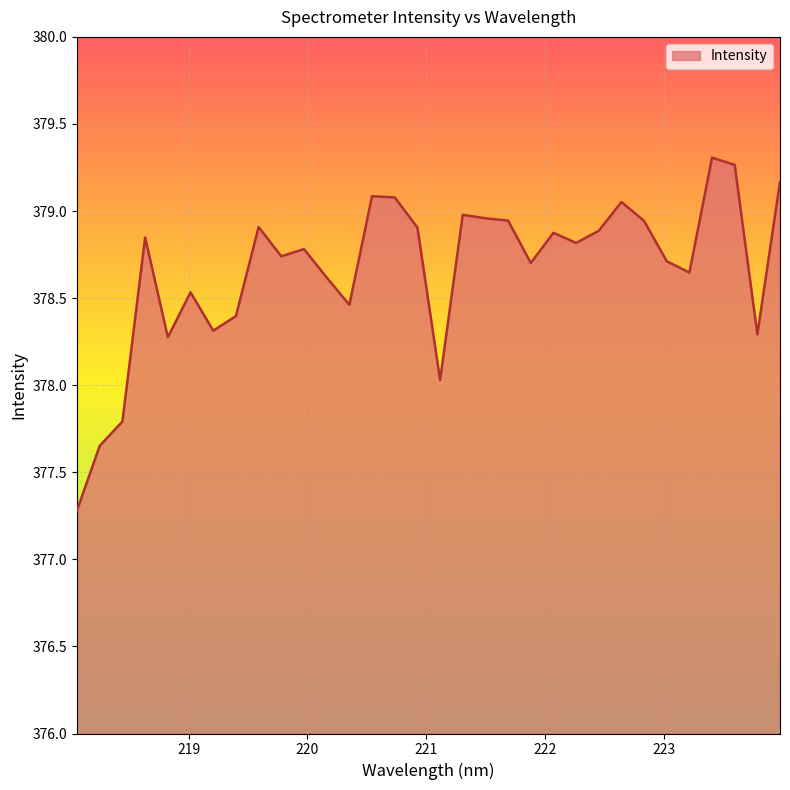

What is the minimum value shown in the chart?

377.3